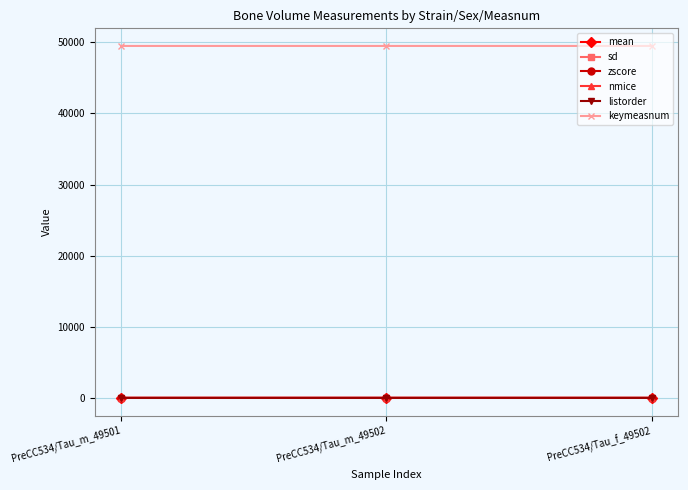

What are all the series names shown in the legend?

mean, sd, zscore, nmice, listorder, keymeasnum